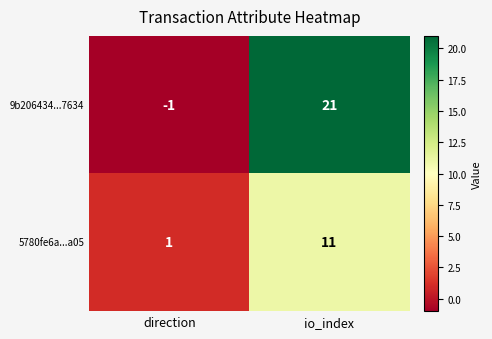

Which series has the largest total across all categories?

9b206434...7634